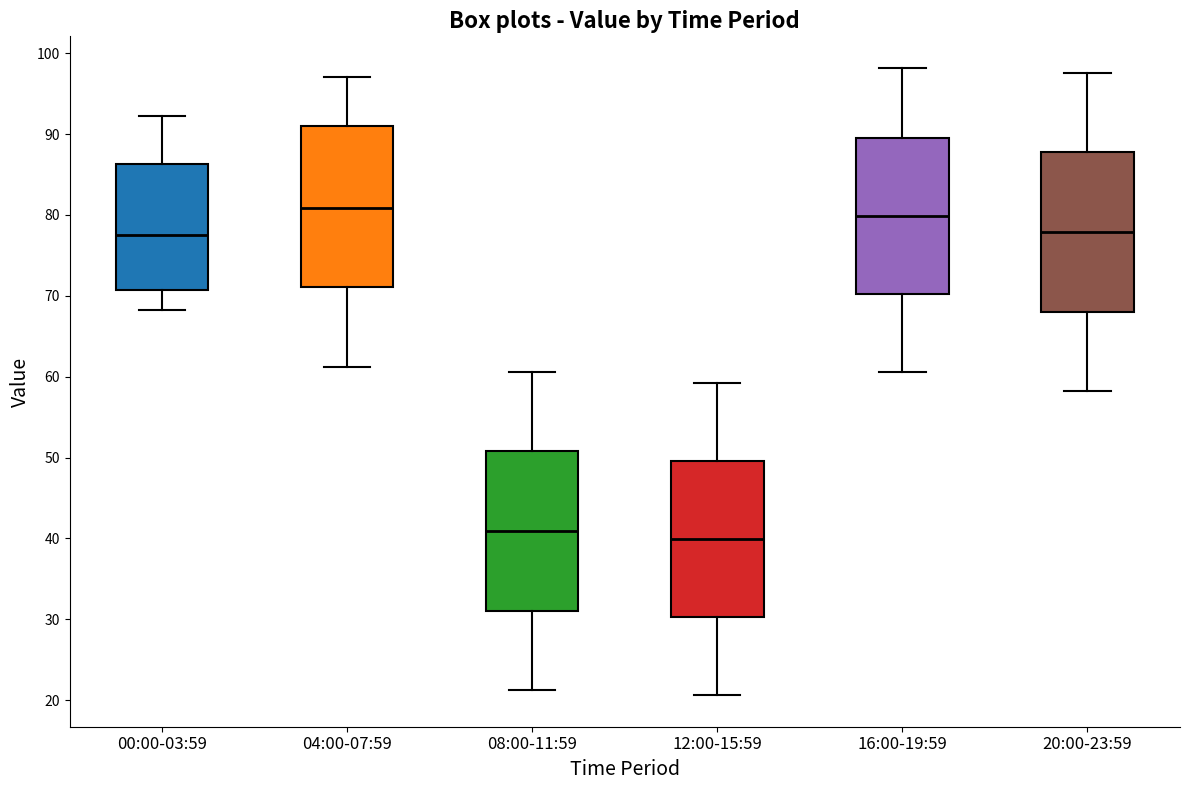

Which box has the lowest median line?

12:00-15:59